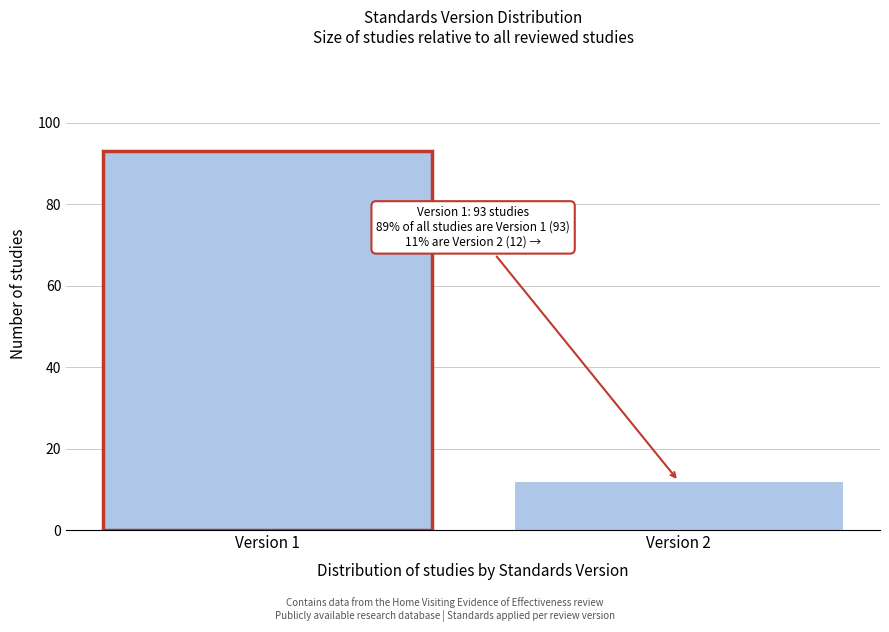

Reading right to left, transcribe all the data shown in this chart.

12	93